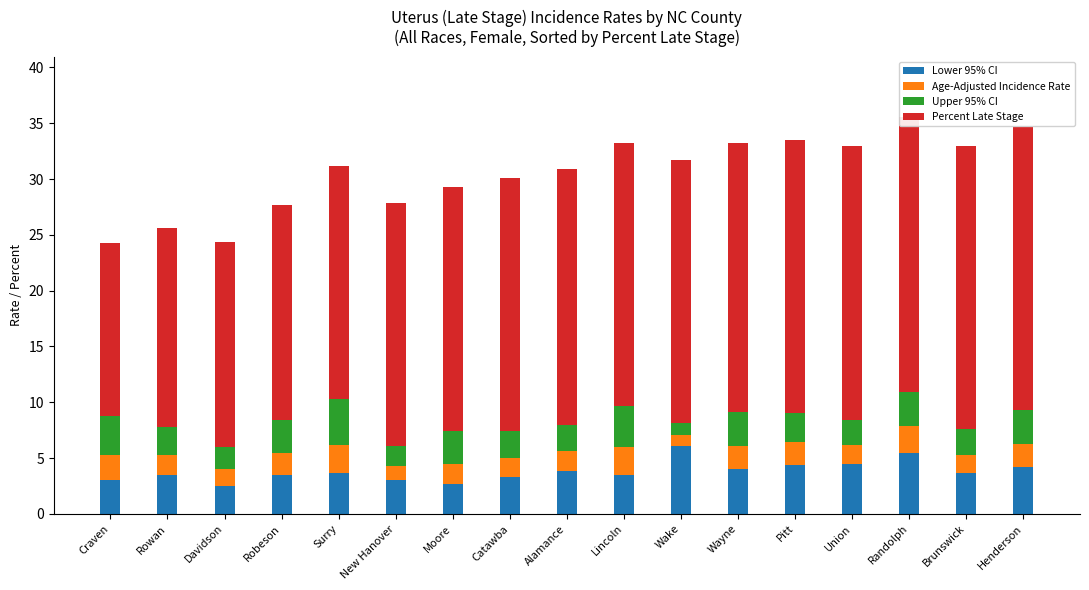

What is the total value across all series at Craven?

24.3